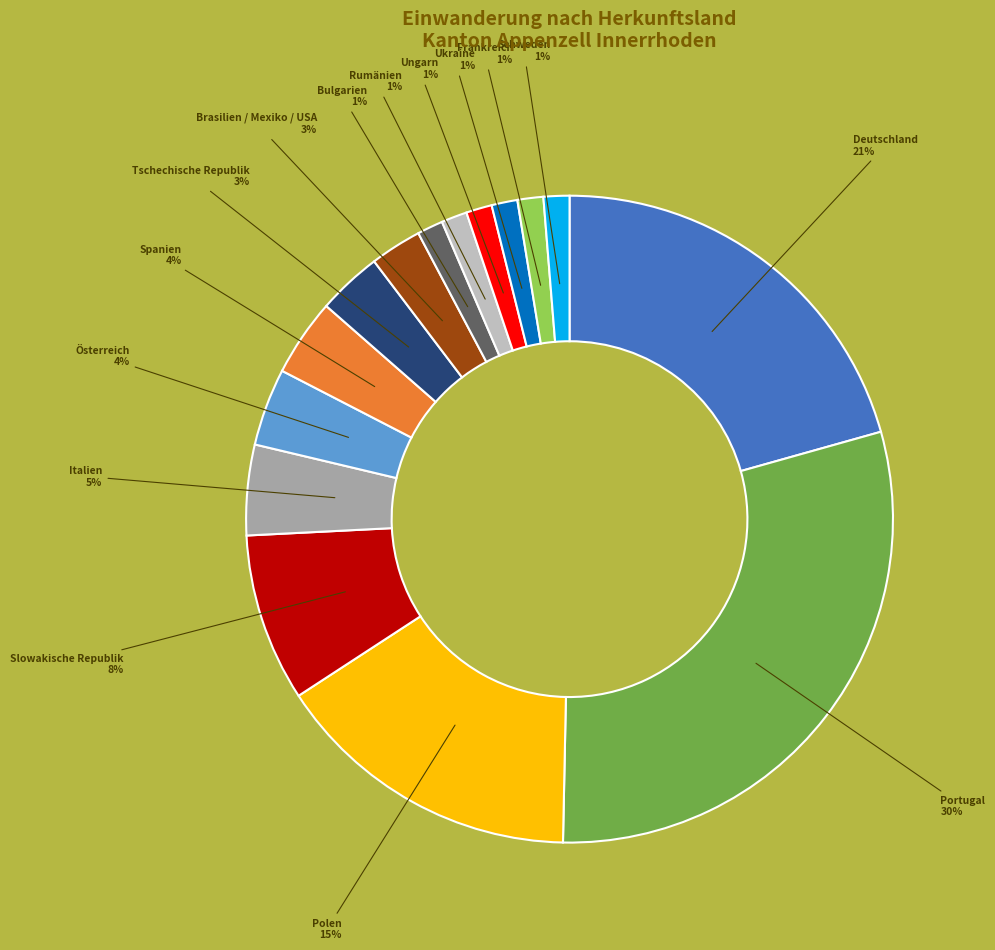

Does any single category account for the majority?

No